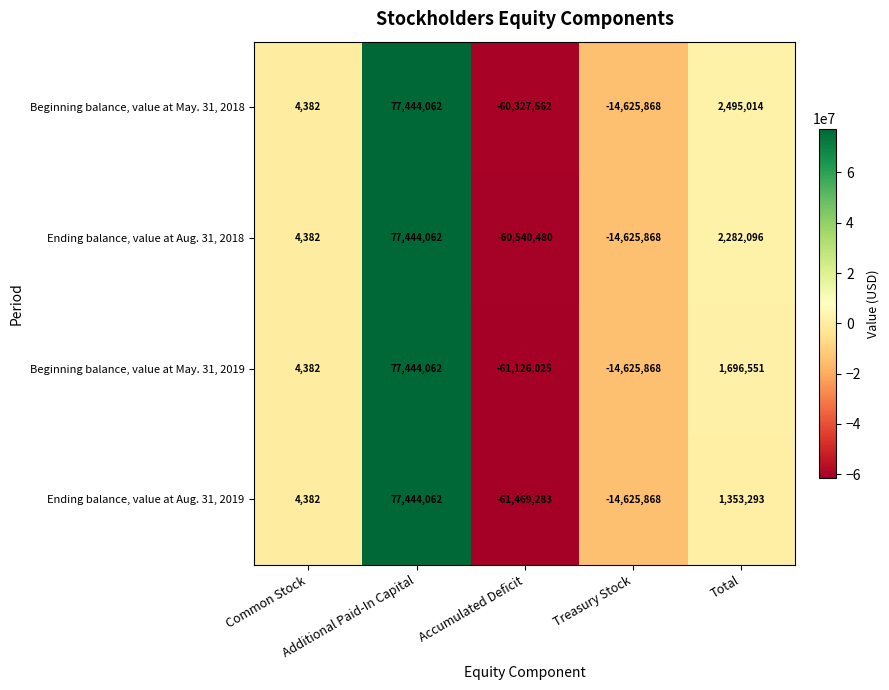

What is the maximum value shown in the chart?

77444062